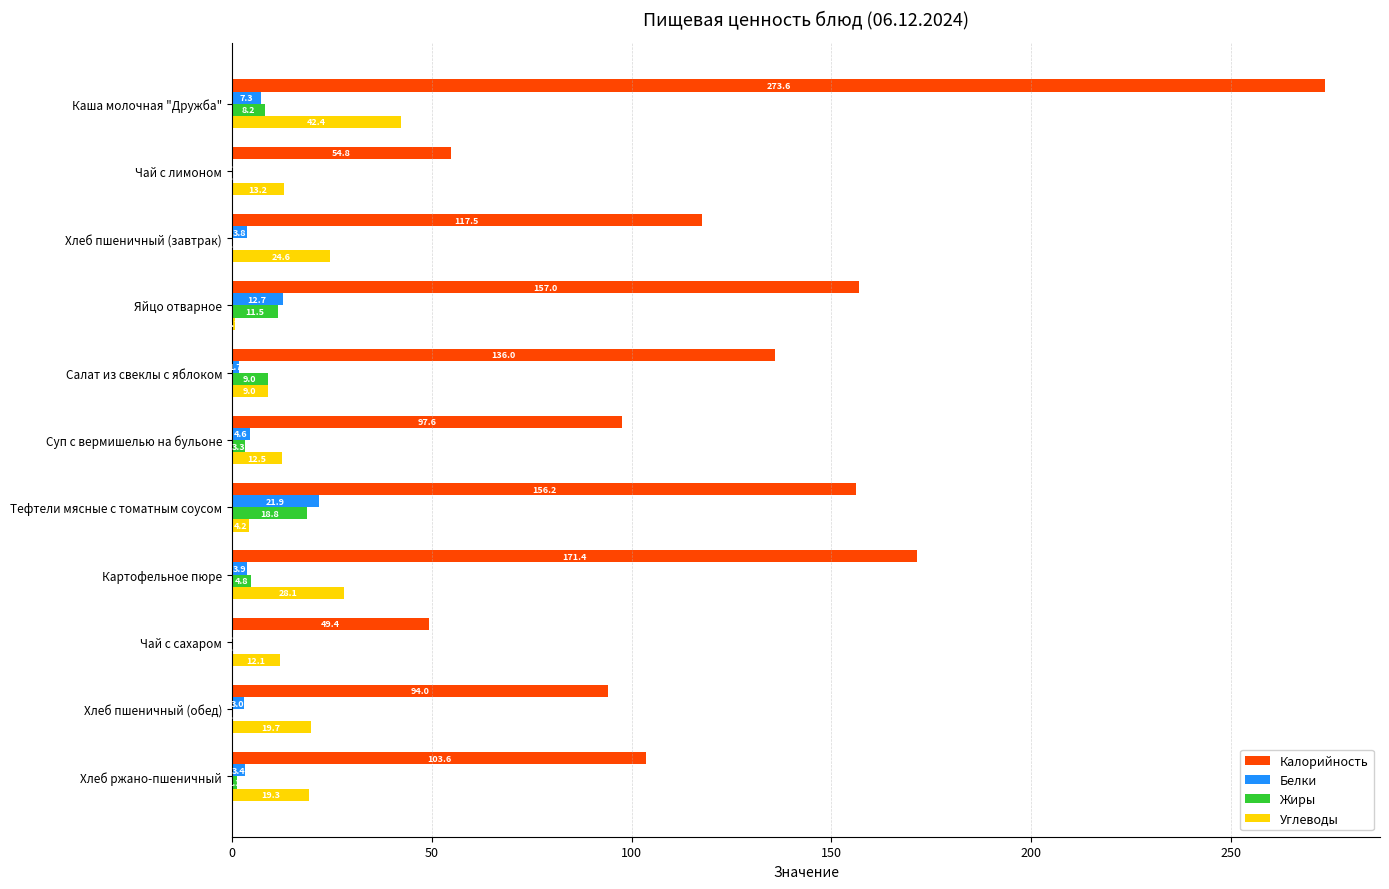

How many distinct data groups are displayed?

4